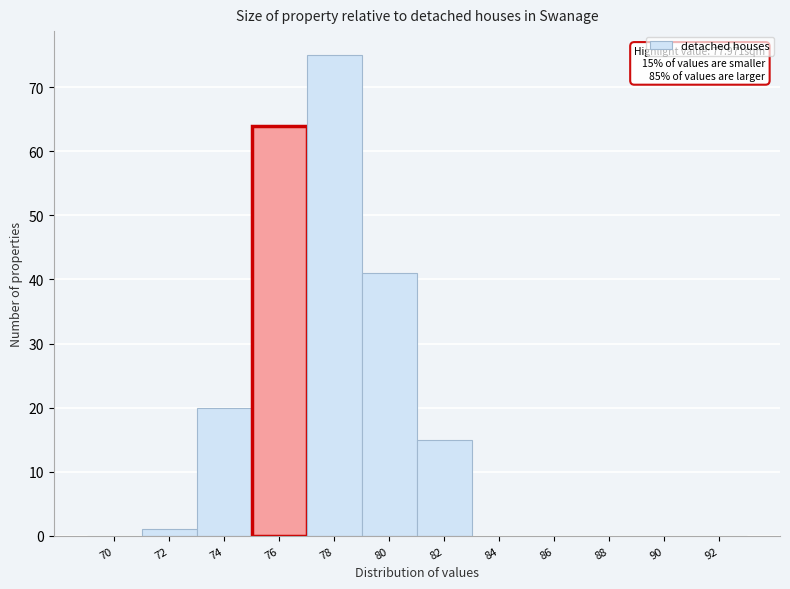

Reading right to left, what are all the values shown in this chart?

92=0	90=0	88=0	86=0	84=0	82=15	80=41	78=75	76=64	74=20	72=1	70=0